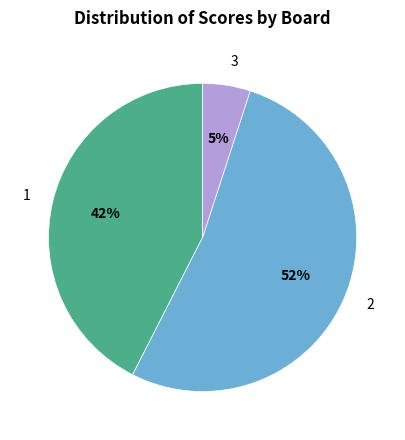

Which has a higher value, 3 or 2?

2